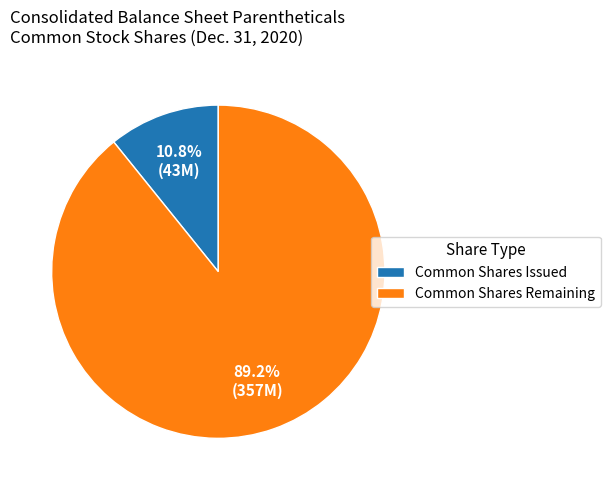

Between Common Shares Issued and Common Shares Remaining, which is larger?

Common Shares Remaining